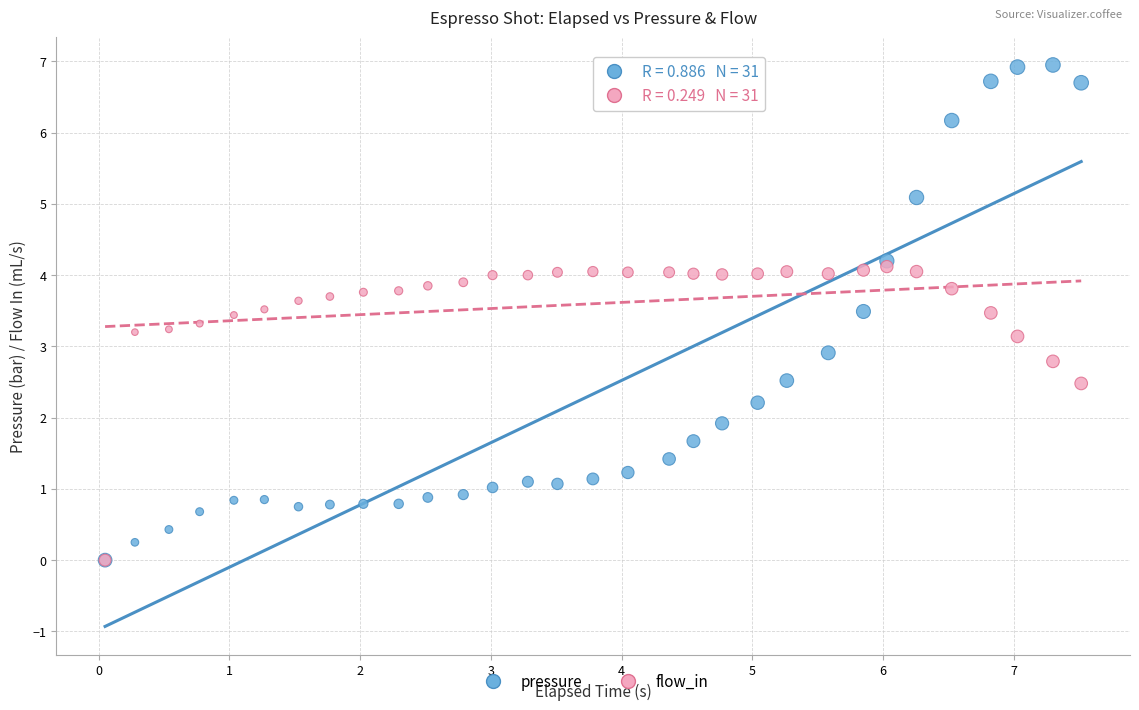

Which series contains the highest Y value?

pressure